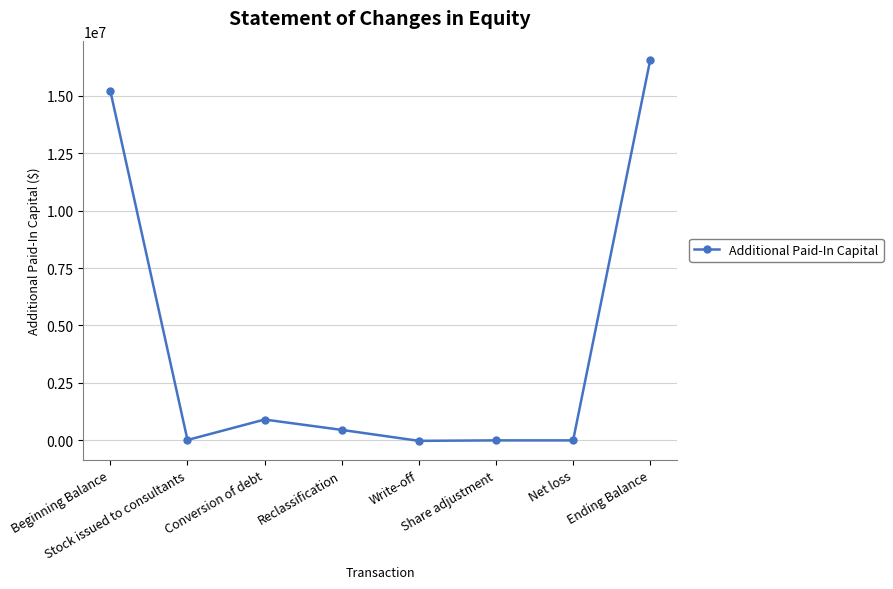

What is the change in value from Conversion of debt to Write-off?

-927177